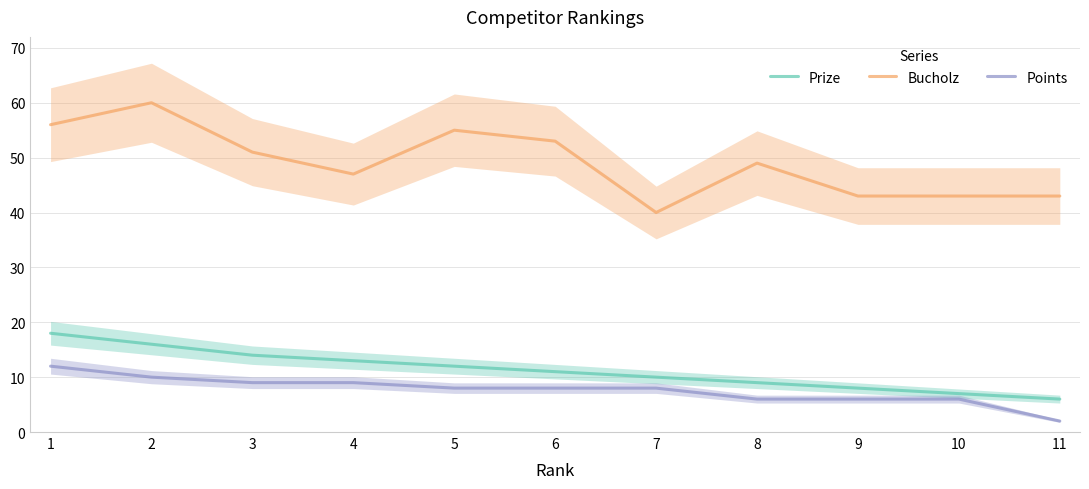

Reading right to left, what are all the values shown in this chart?

Prize: 11=6	10=7	9=8	8=9	7=10	6=11	5=12	4=13	3=14	2=16	1=18
Bucholz: 11=43	10=43	9=43	8=49	7=40	6=53	5=55	4=47	3=51	2=60	1=56
Points: 11=2	10=6	9=6	8=6	7=8	6=8	5=8	4=9	3=9	2=10	1=12